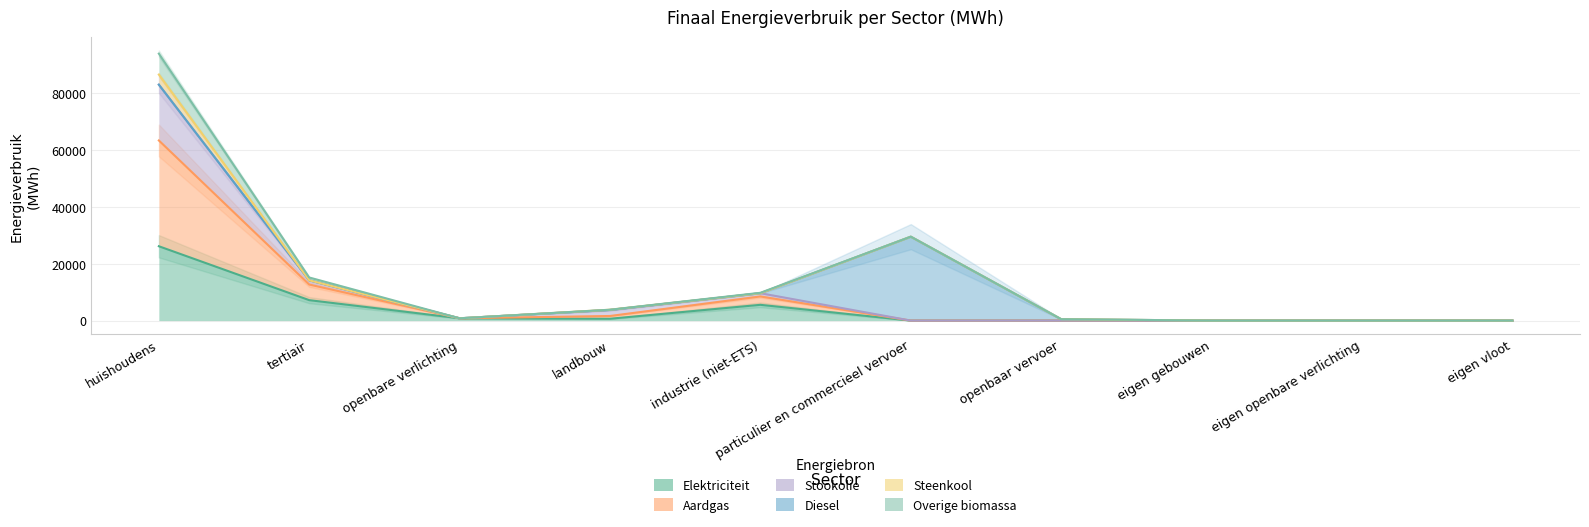

Does the chart have visible grid lines?

Yes